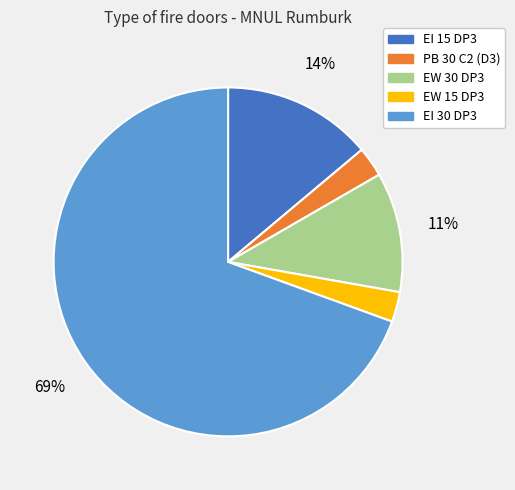

How many segments does this pie chart have?

5